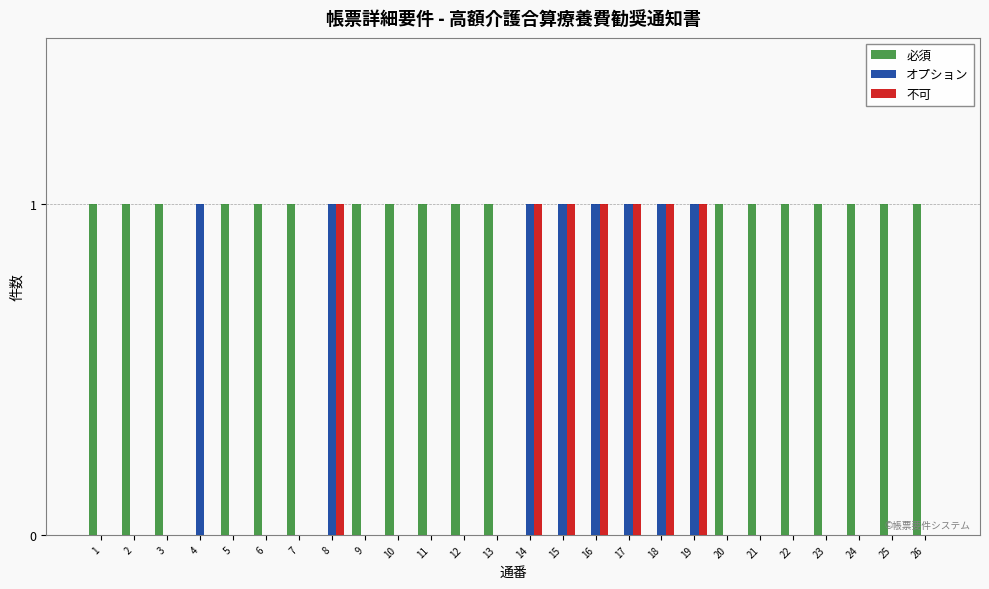

What is the maximum value for 必須?

1